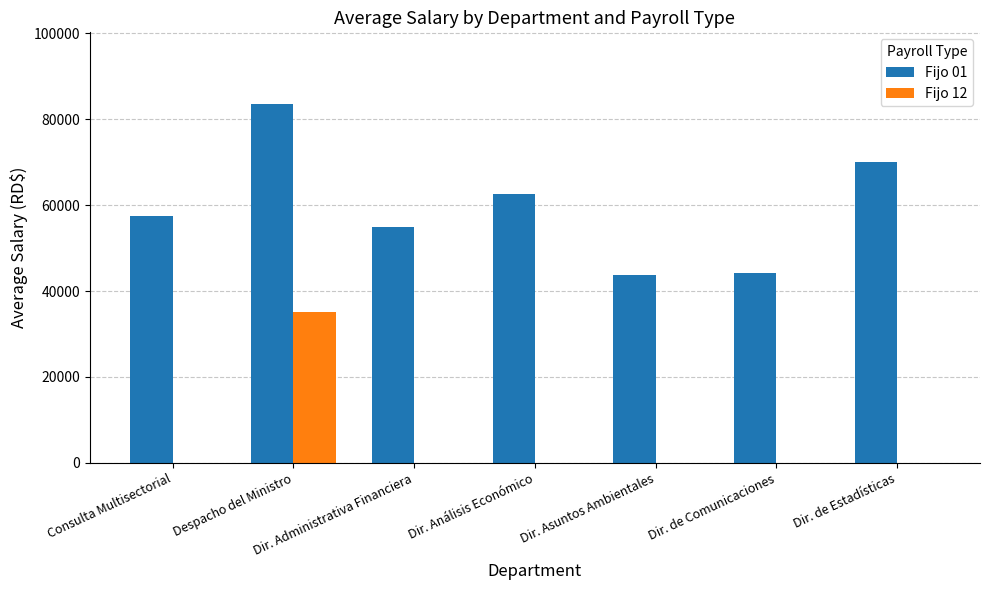

What is the average value of the Fijo 01 series?

59490